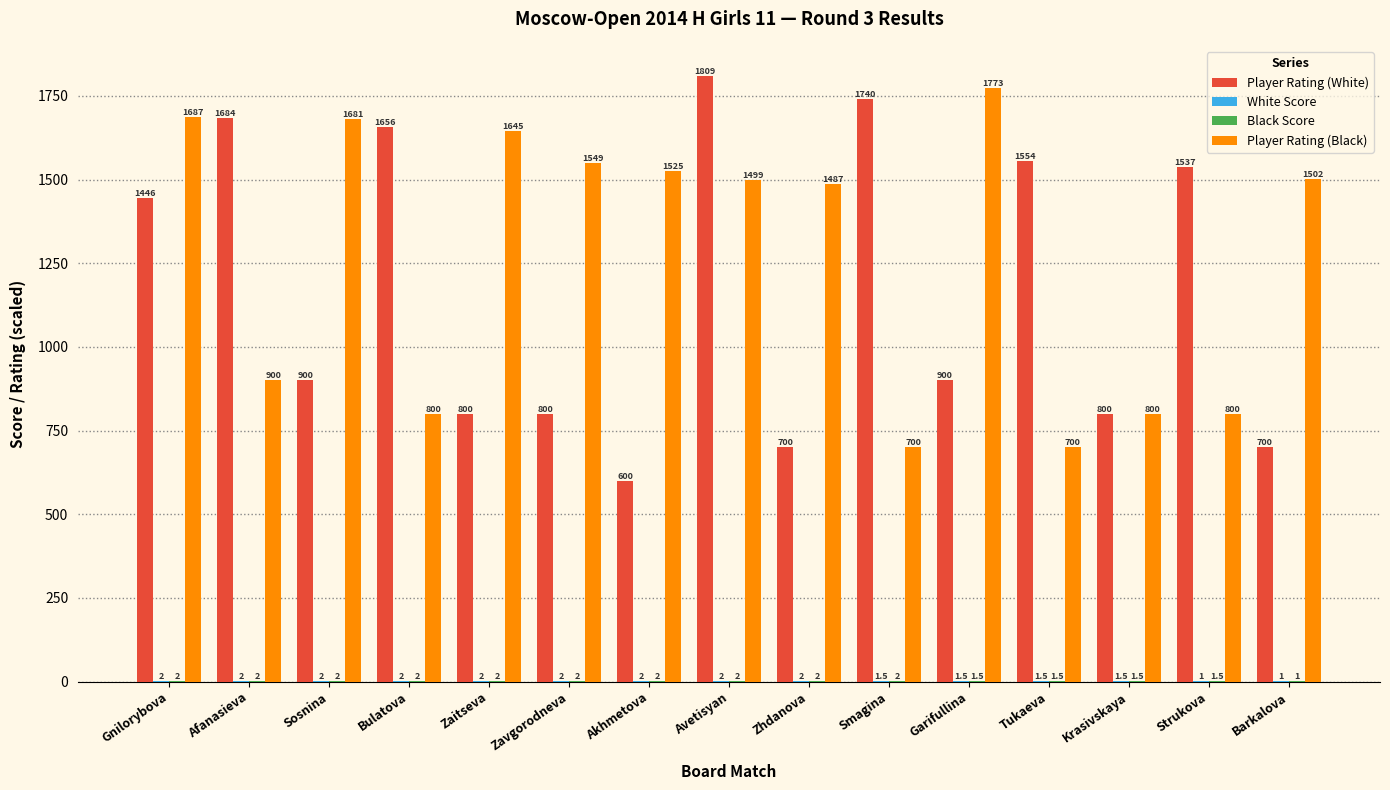

Which series changed the most between Garifullina and Barkalova?

Player Rating (Black)